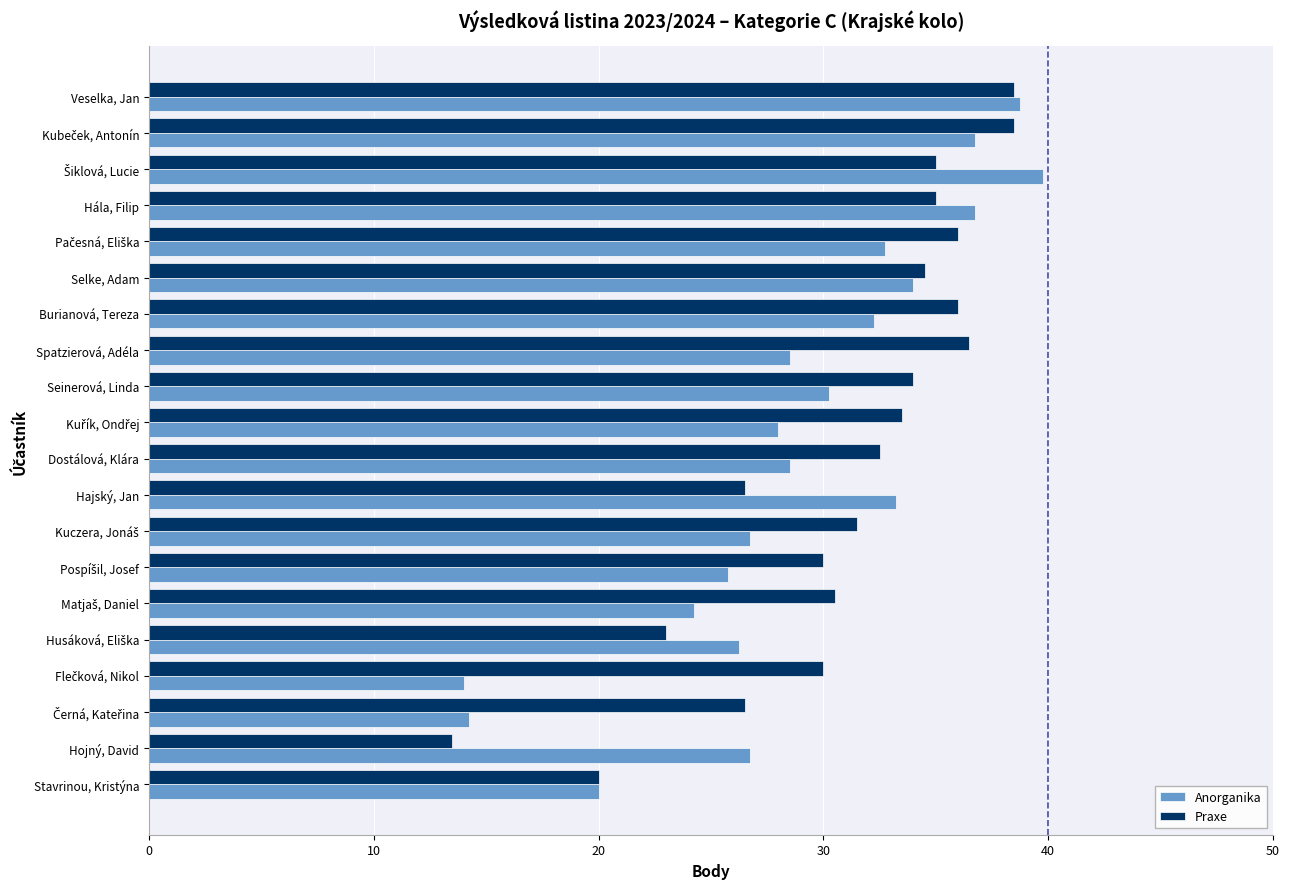

What are all the series names shown in the legend?

Anorganika, Praxe